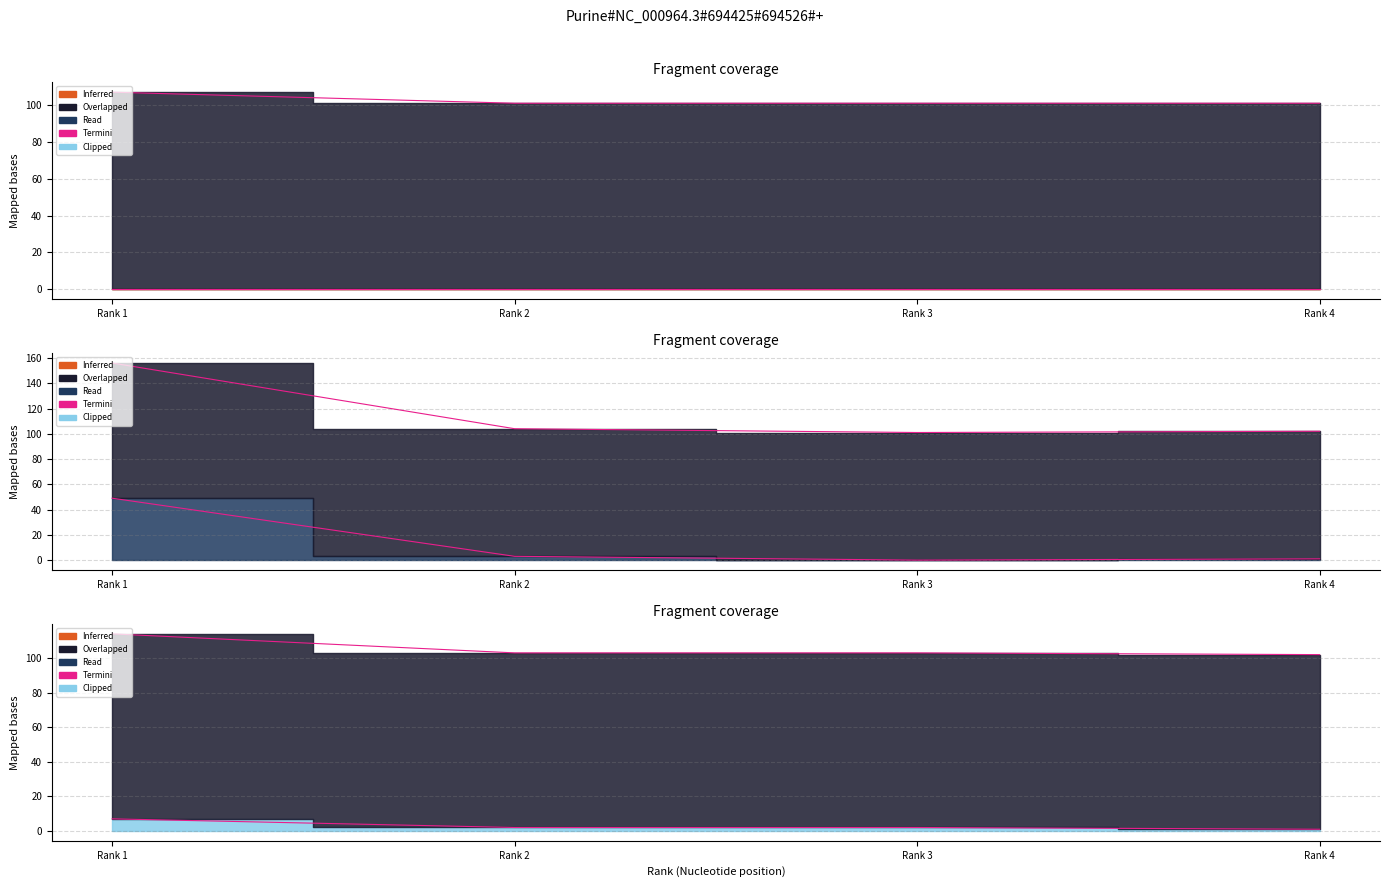

Reading left to right, list all the values displayed in this chart.

Citable Docs. (3years): Rank 1=49	Rank 2=3	Rank 3=0	Rank 4=1
H index: Rank 1=107	Rank 2=101	Rank 3=101	Rank 4=101
Total Docs. (3years): Rank 1=7	Rank 2=2	Rank 3=2	Rank 4=1